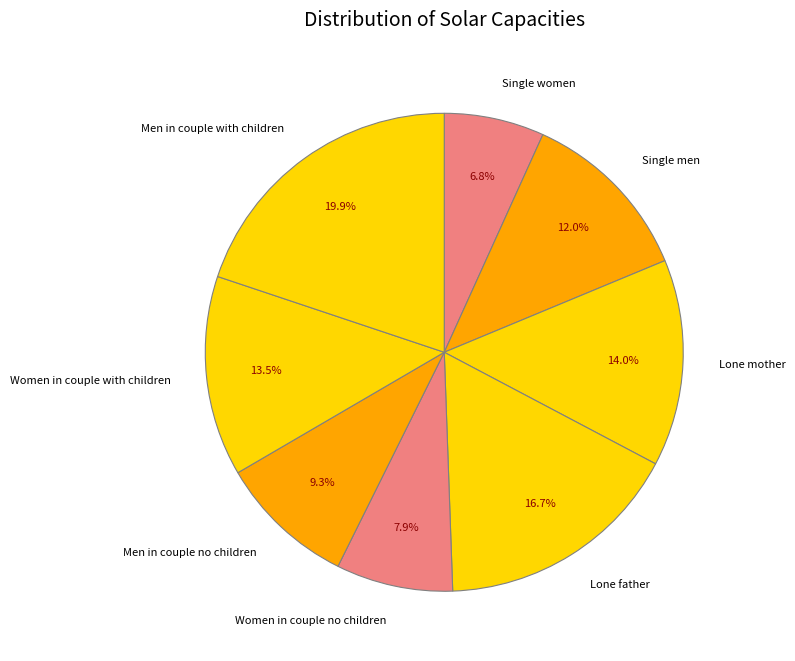

What percentage is the Men in couple no children slice, to the nearest percent?

9%